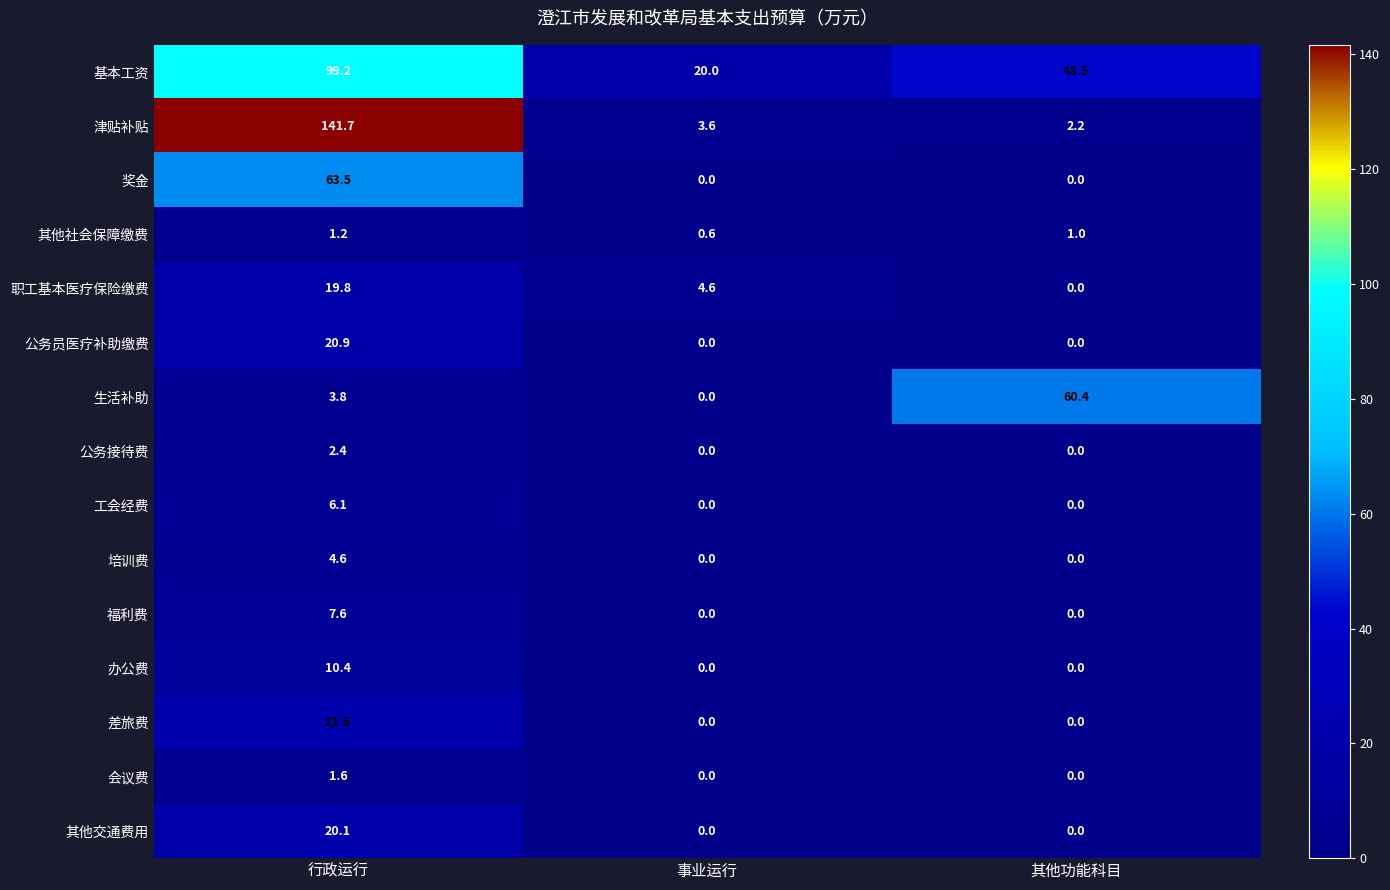

Which category has the highest value across all series?

行政运行